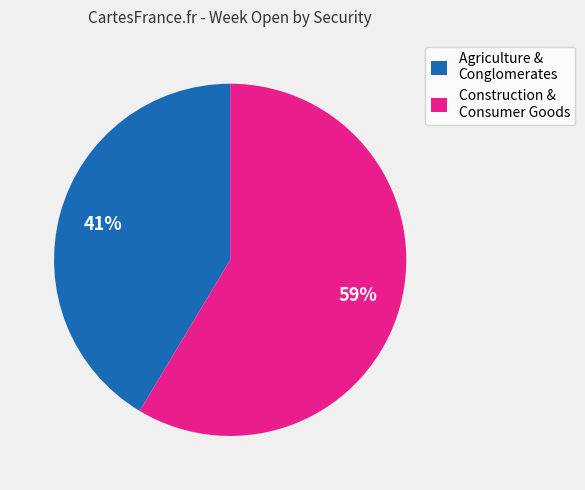

Between Construction & Consumer Goods and Agriculture & Conglomerates, which is larger?

Construction & Consumer Goods